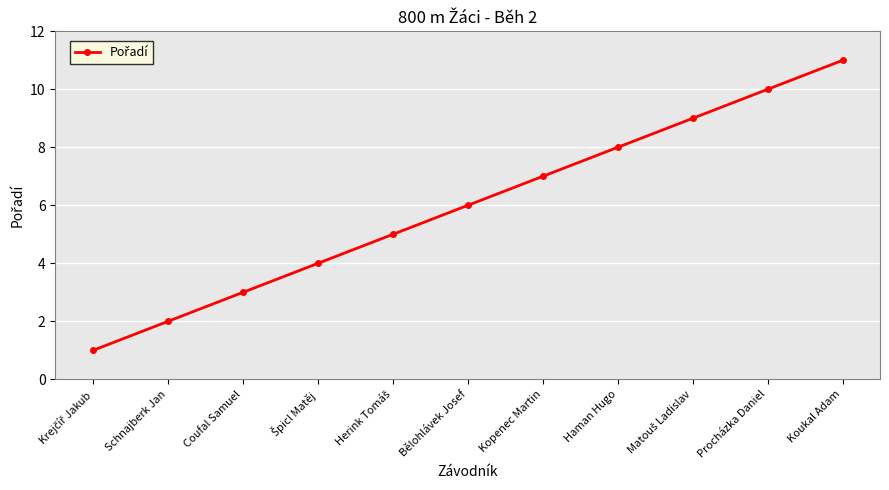

Is it true that the value at Coufal Samuel is 5?

False